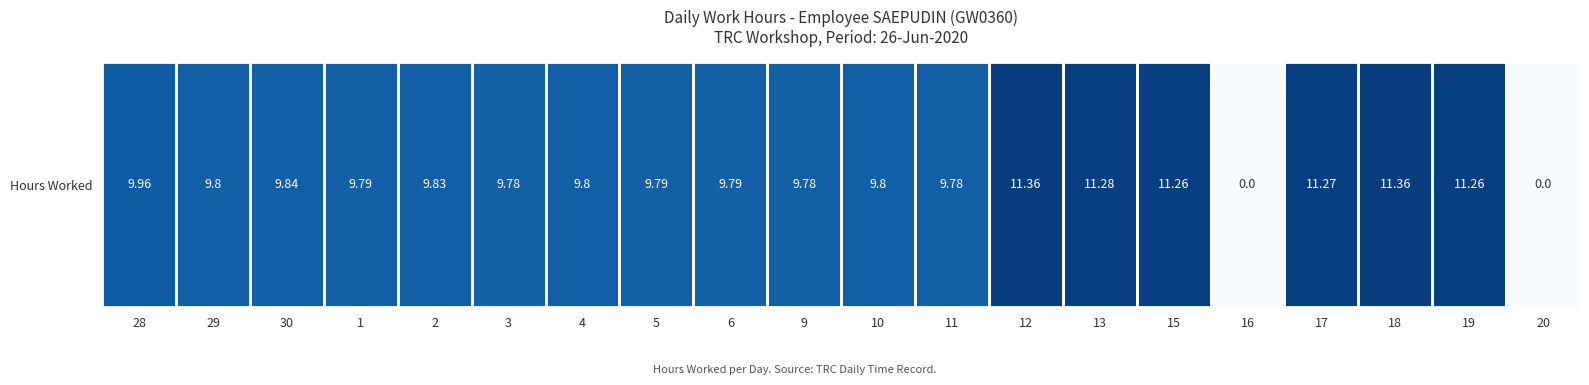

List the labels in order of value, largest first.

12, 18, 13, 17, 15, 19, 28, 30, 2, 29, 4, 10, 1, 5, 6, 3, 9, 11, 16, 20